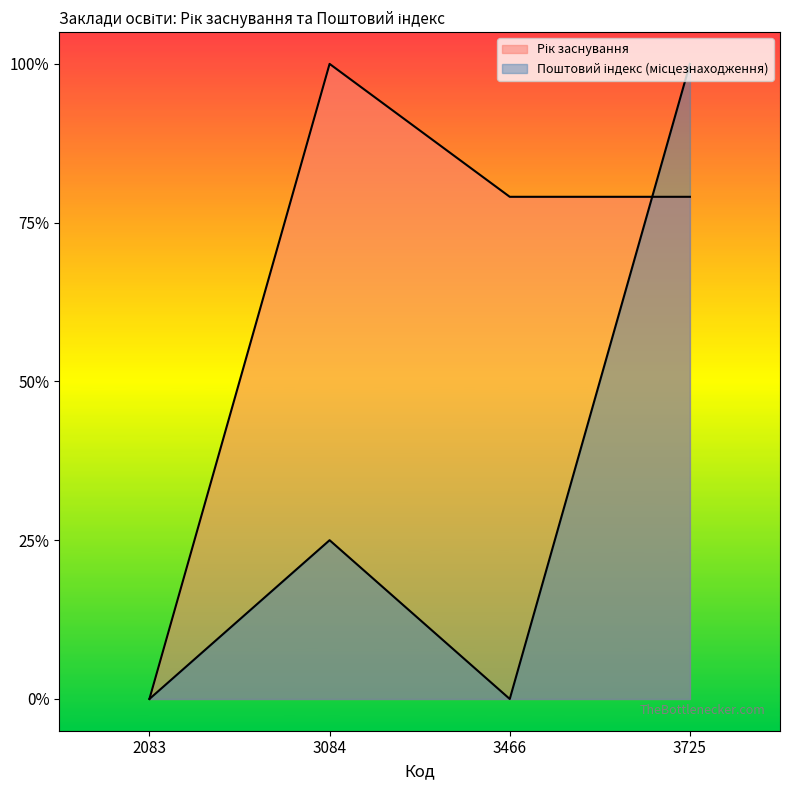

What is the greatest value displayed?

1.0